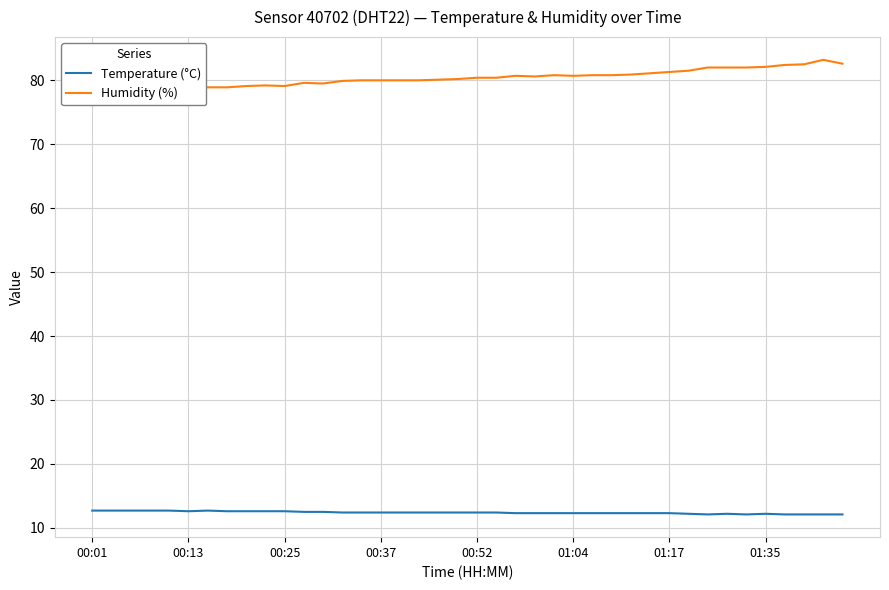

What is the maximum value for Temperature (°C)?

12.7